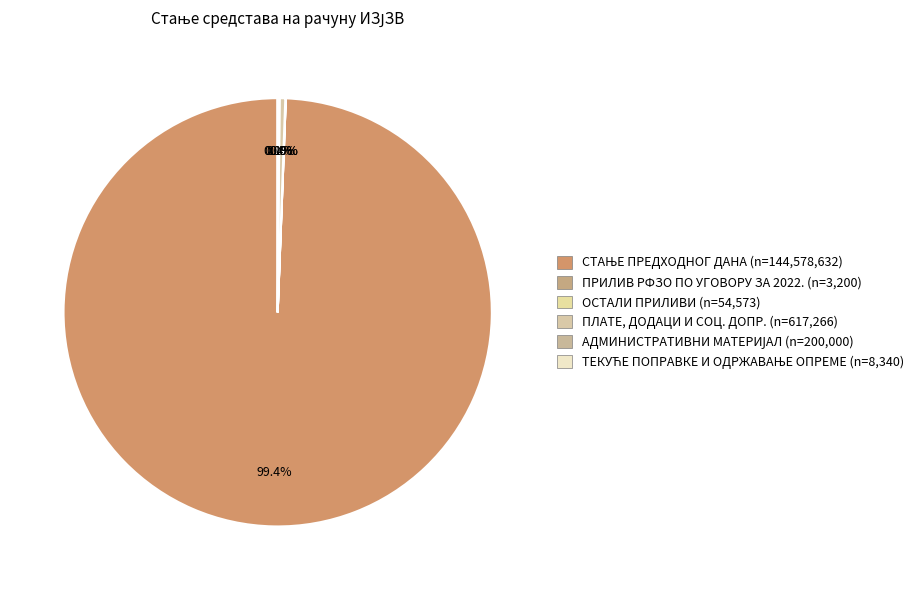

The ПРИЛИВ РФЗО ПО УГОВОРУ ЗА 2022. slice represents 1% of the pie. True or false?

False